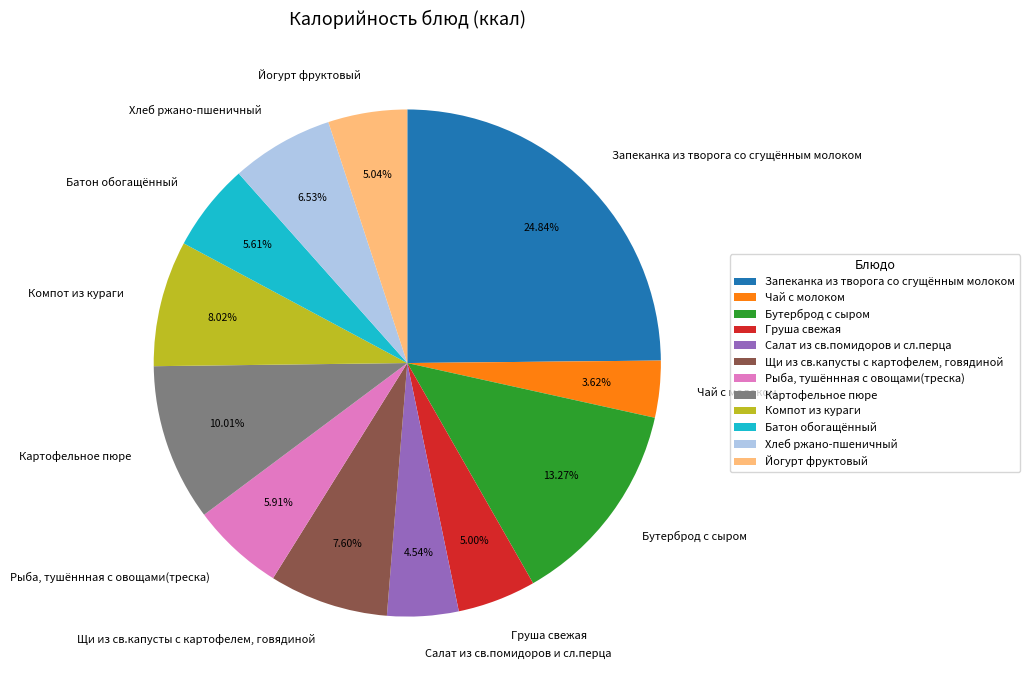

Approximately how many times larger is the value at Рыба, тушённная с овощами(треска) compared to Картофельное пюре?

0.6